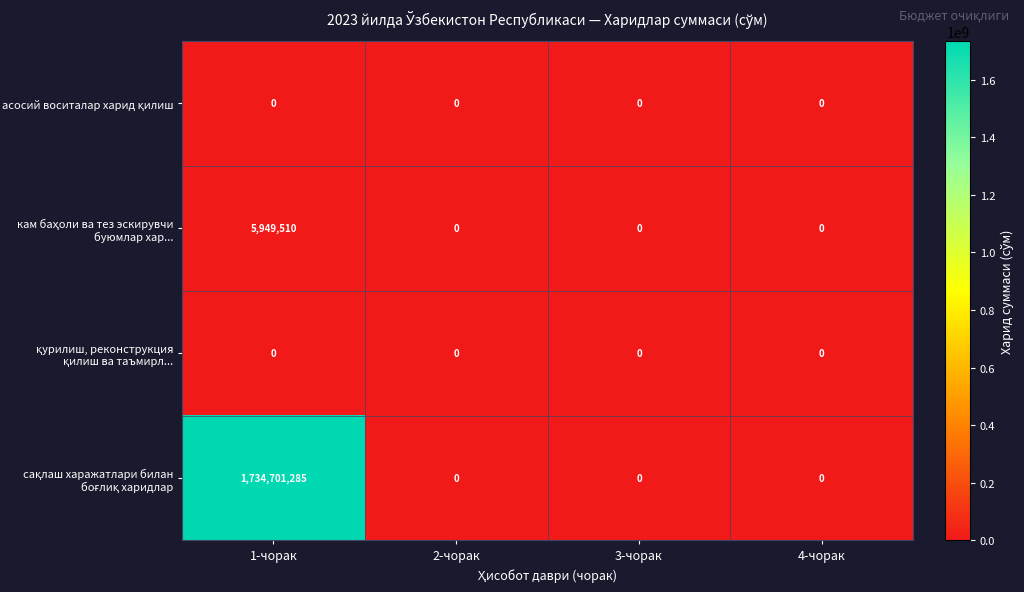

What is the maximum value shown in the chart?

1734701285